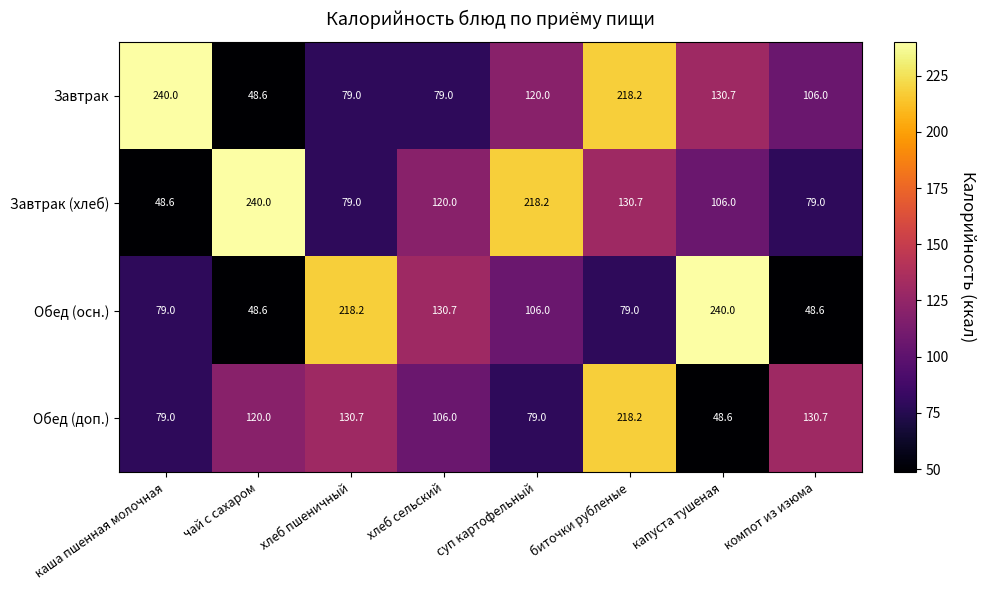

What is the sum of all Обед (осн.) values?

950.1